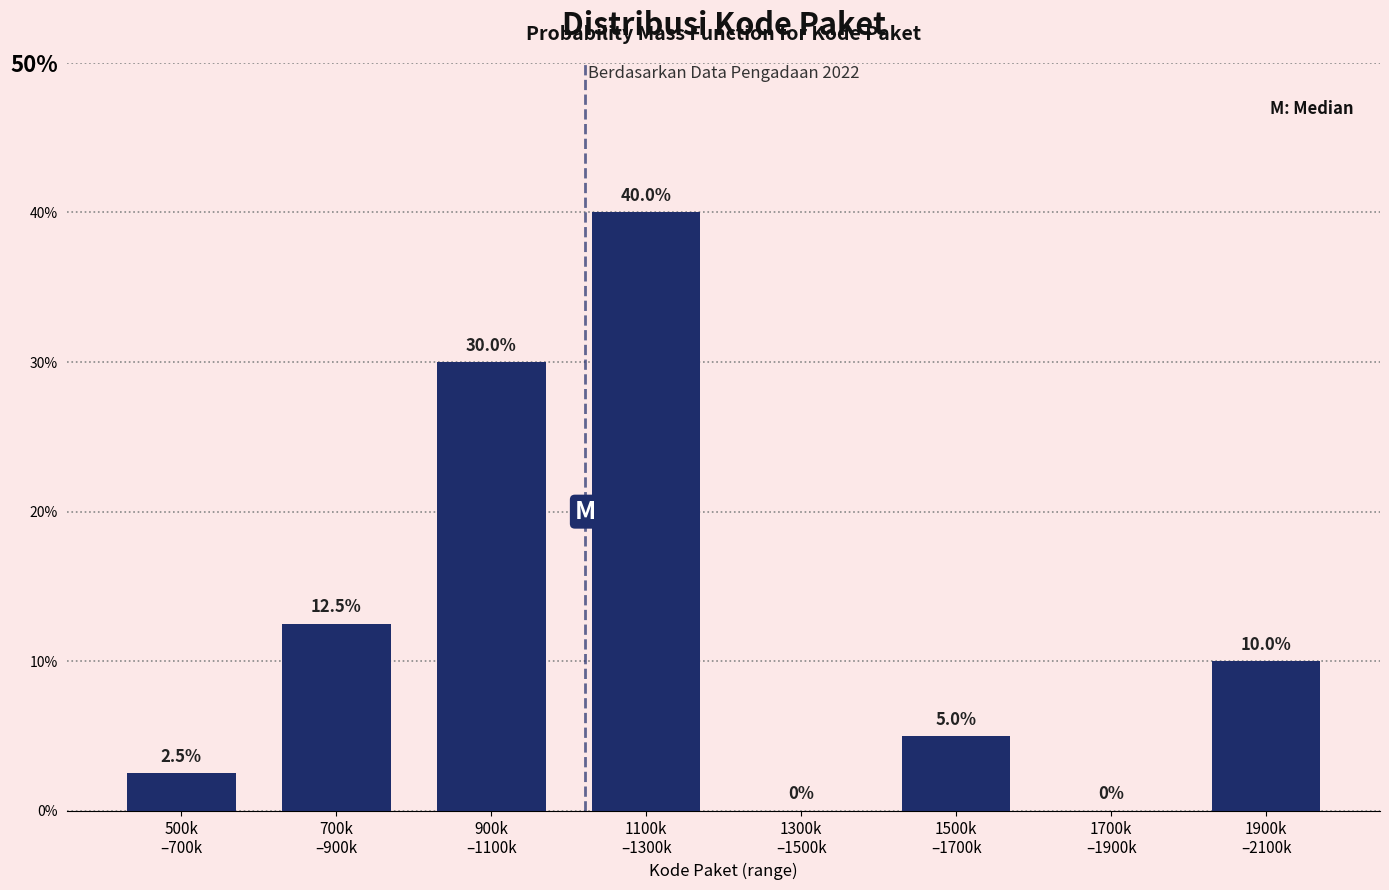

What is the sum of all values?

100.0